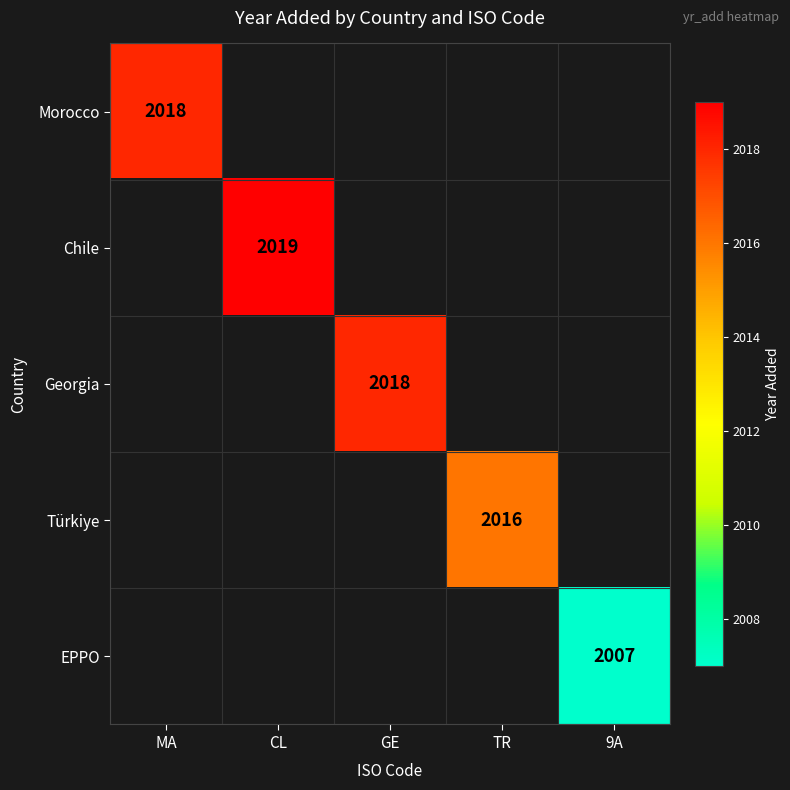

Which category has the highest value across all series?

CL